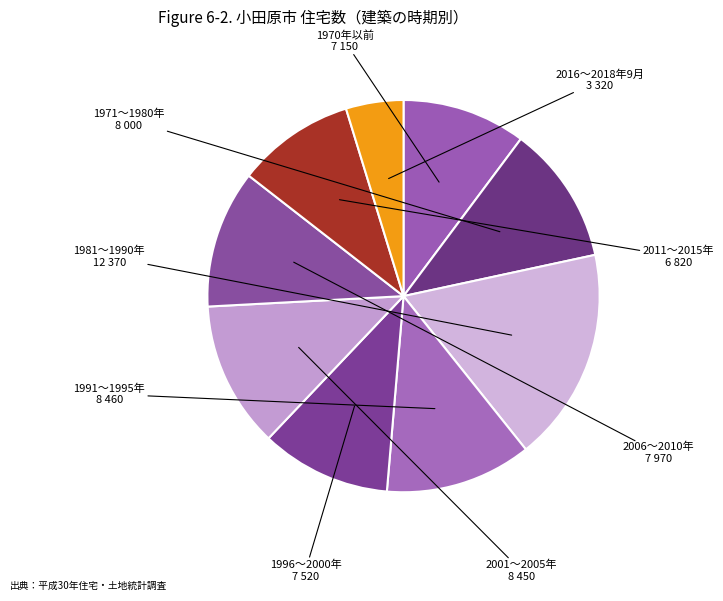

Count the number of slices in the pie.

9